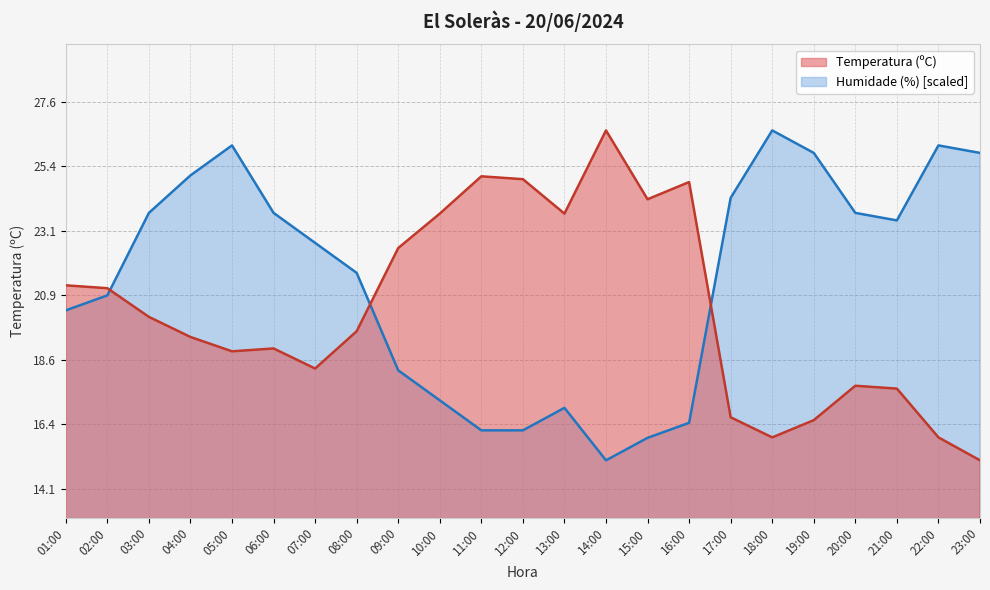

True or false: Temperatura (ºC) has more than 0 interior local peaks.

True